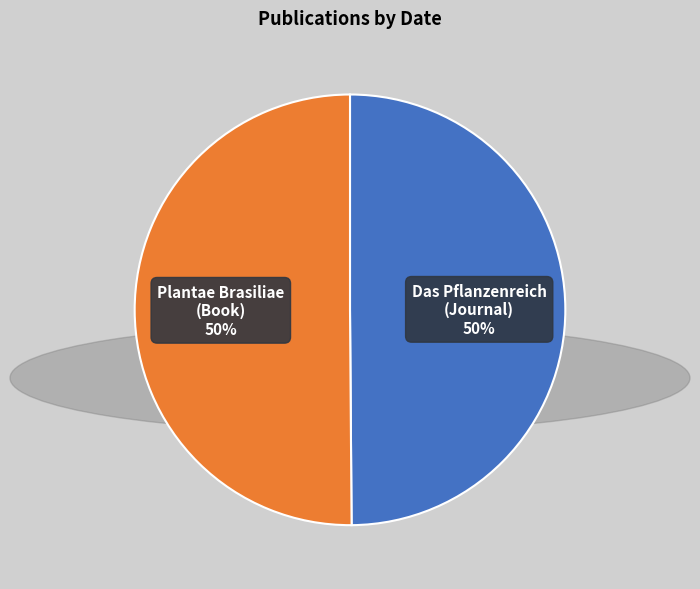

To the nearest percent, what is the average slice percentage?

50%